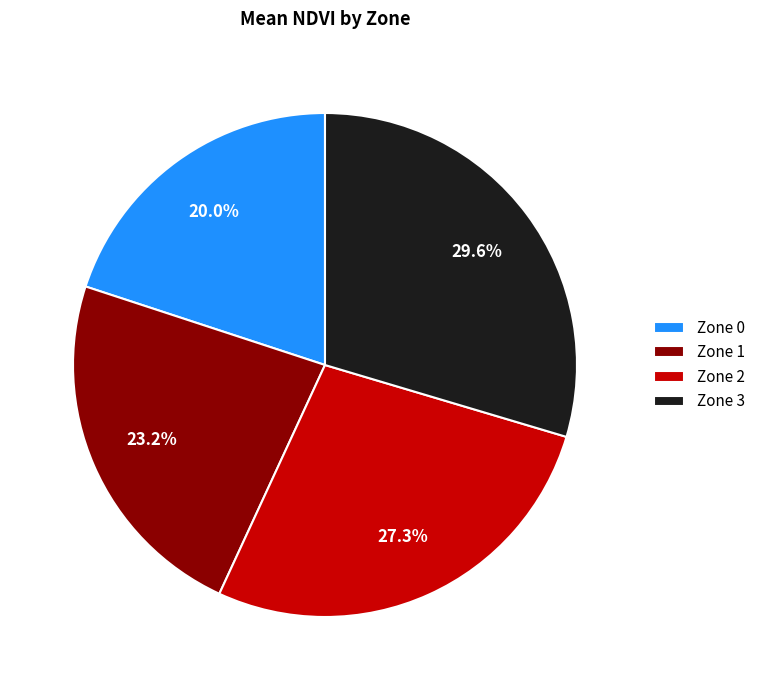

To the nearest percent, what percentage of the pie is Zone 3?

30%